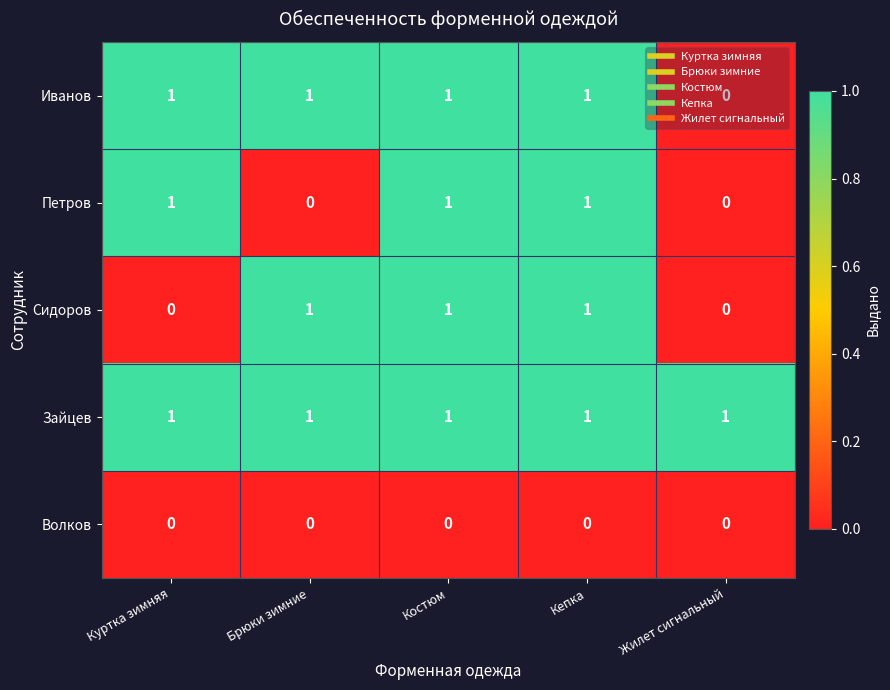

True or false: Сидоров has a value of 1 at Костюм.

True